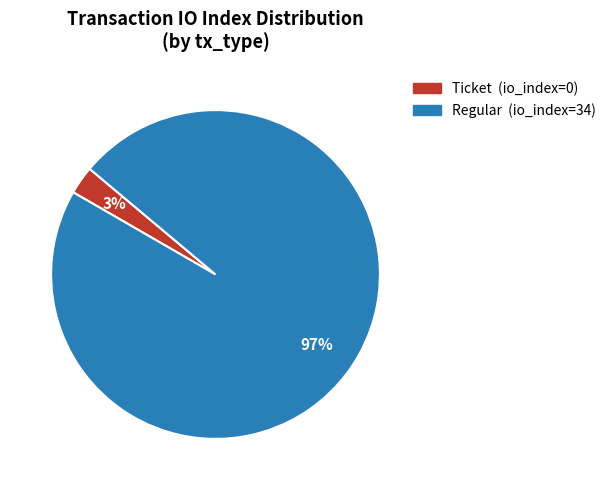

To the nearest percent, what is the difference between the largest and smallest slice percentages?

94%